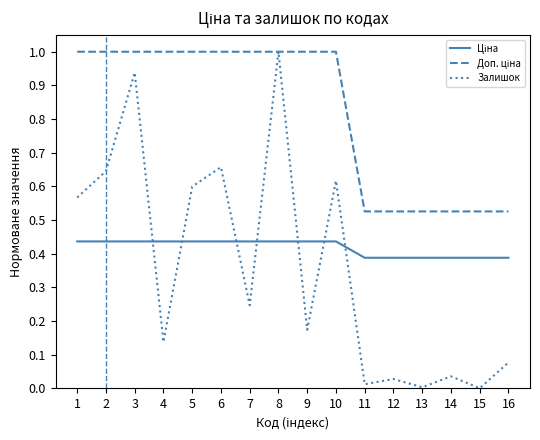

Between 1 and 3, which series saw the biggest shift?

Залишок